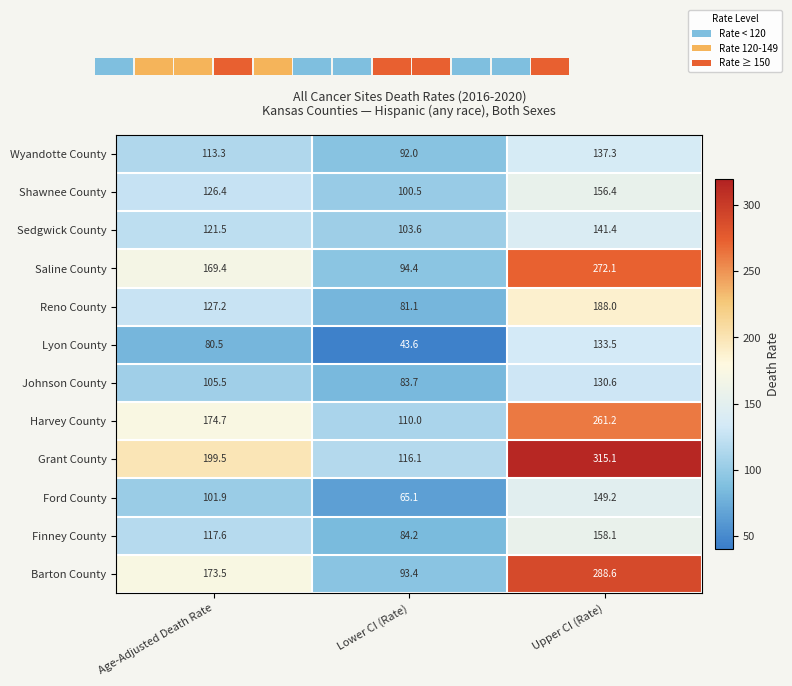

How many series are shown in this chart?

12